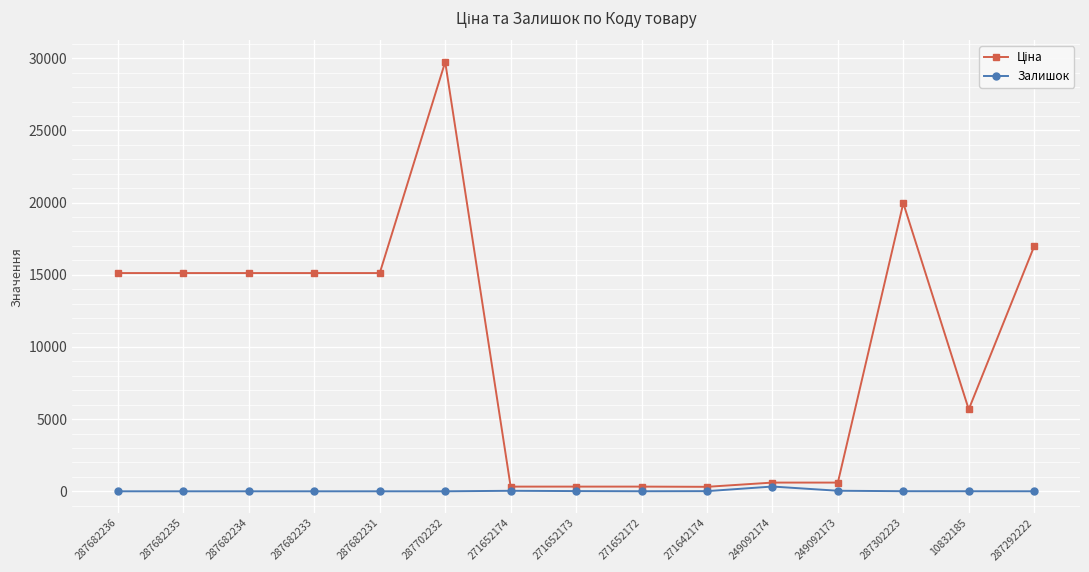

Which category has the highest value across all series?

287702232